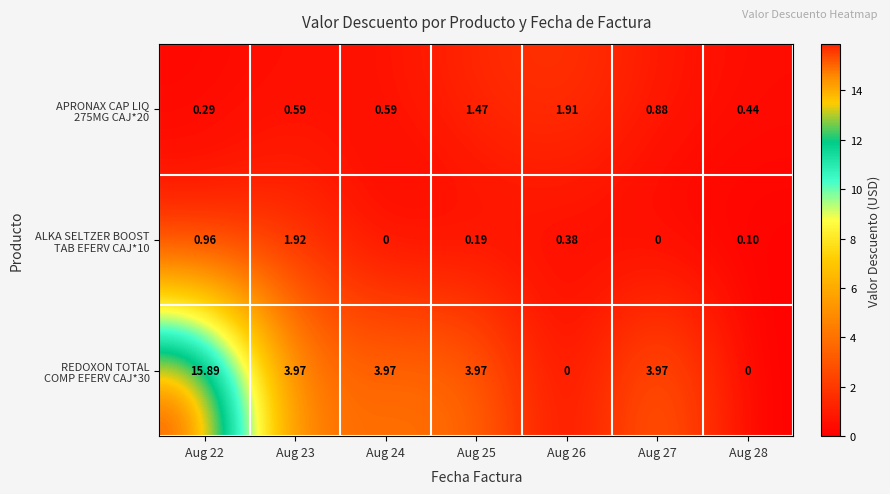

What is the difference between the highest and lowest values at Aug 27?

4.0